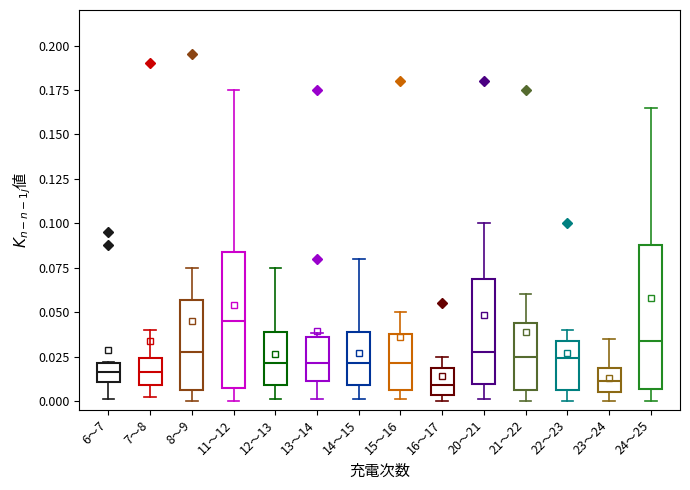

Reading left to right, read every box against the y-axis: the position of its median line, the range the box covers, and the ends of its whiskers. The values are not printed on the chart, so give them approximately, as read against the axis.

6～7: median 0.015, box 0.010 to 0.020, whiskers 0.000 to 0.020
7～8: median 0.015, box 0.010 to 0.025, whiskers 0.000 to 0.040
8～9: median 0.030, box 0.005 to 0.055, whiskers 0.000 to 0.075
11～12: median 0.045, box 0.010 to 0.085, whiskers 0.000 to 0.175
12～13: median 0.020, box 0.010 to 0.040, whiskers 0.000 to 0.075
13～14: median 0.020, box 0.010 to 0.035, whiskers 0.000 to 0.040
14～15: median 0.020, box 0.010 to 0.040, whiskers 0.000 to 0.080
15～16: median 0.020, box 0.005 to 0.040, whiskers 0.000 to 0.050
16～17: median 0.010, box 0.005 to 0.020, whiskers 0.000 to 0.025
20～21: median 0.030, box 0.010 to 0.070, whiskers 0.000 to 0.100
21～22: median 0.025, box 0.005 to 0.045, whiskers 0.000 to 0.060
22～23: median 0.025, box 0.005 to 0.035, whiskers 0.000 to 0.040
23～24: median 0.010, box 0.005 to 0.020, whiskers 0.000 to 0.035
24～25: median 0.035, box 0.005 to 0.090, whiskers 0.000 to 0.165